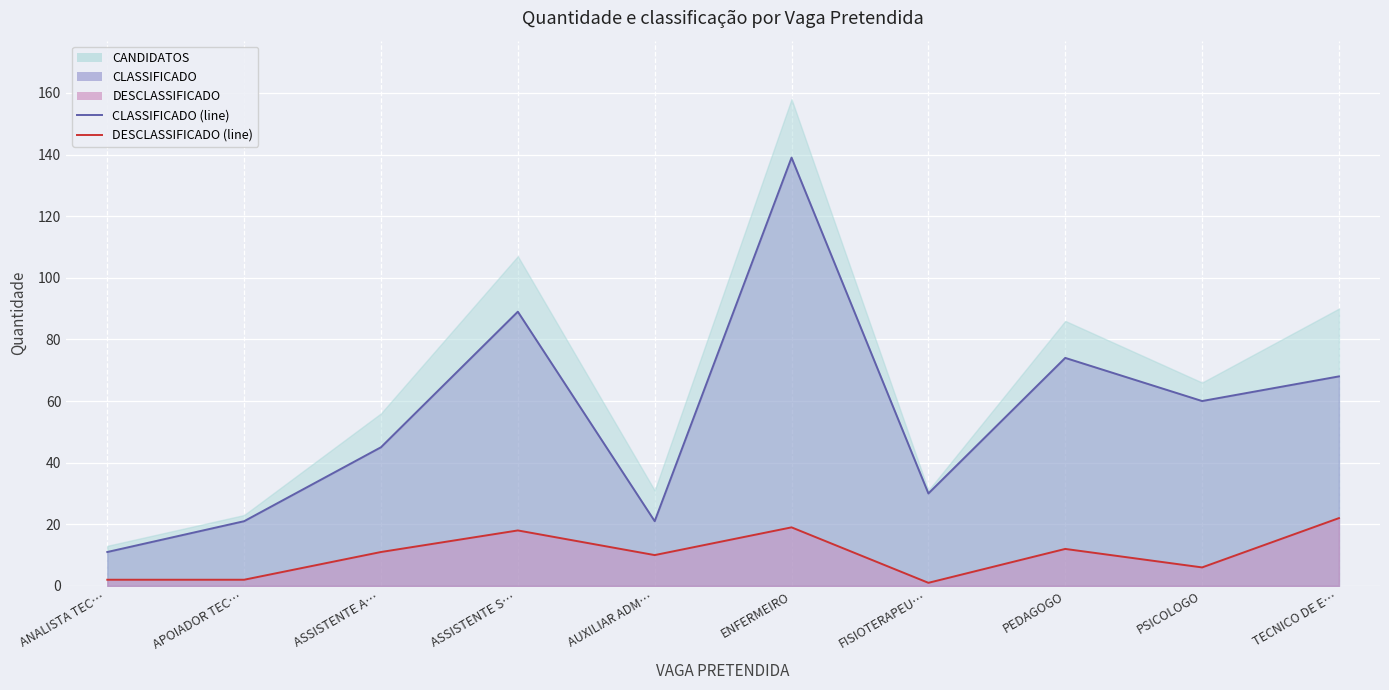

What is the total value across all series at PSICOLOGO?

66